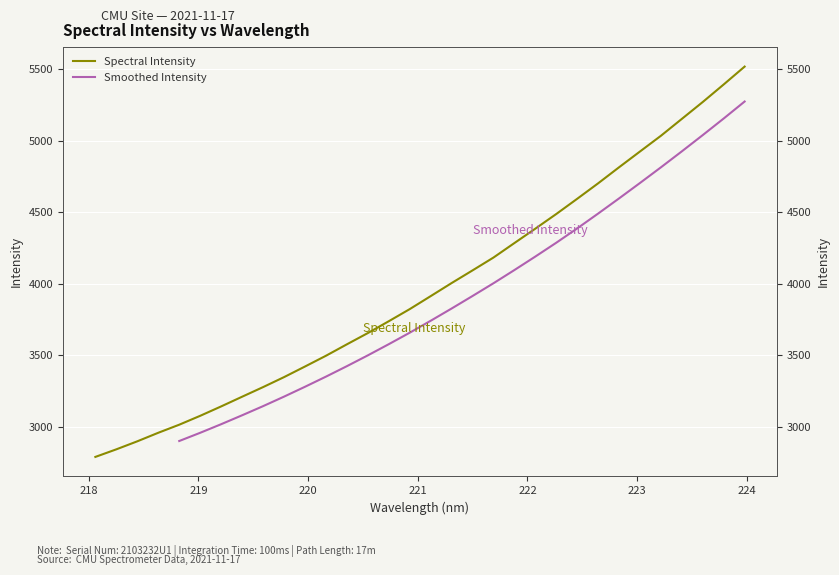

What is the sum of the values at 221.1174 and 219.2067?

7052.6